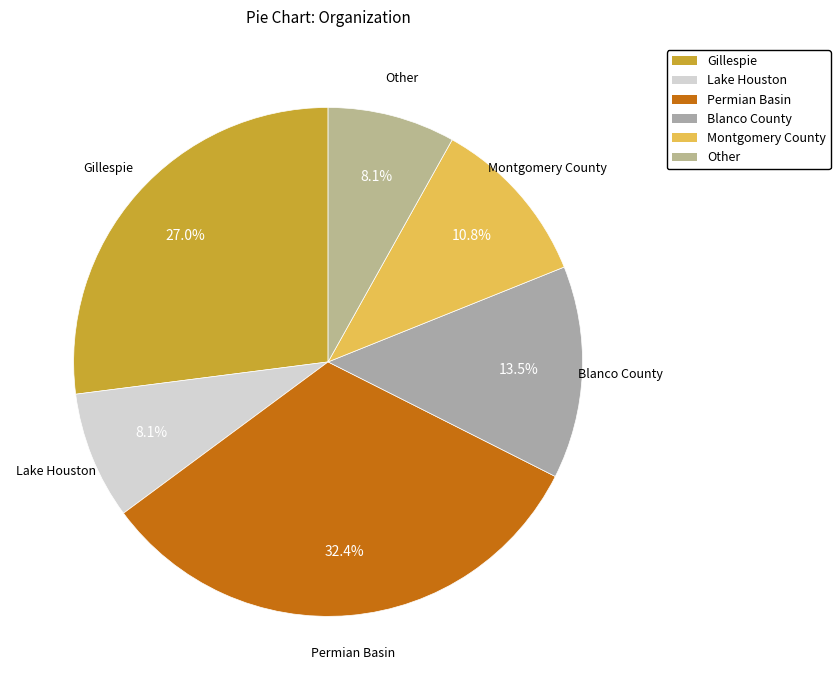

Does Montgomery County account for over 50% of the chart?

No